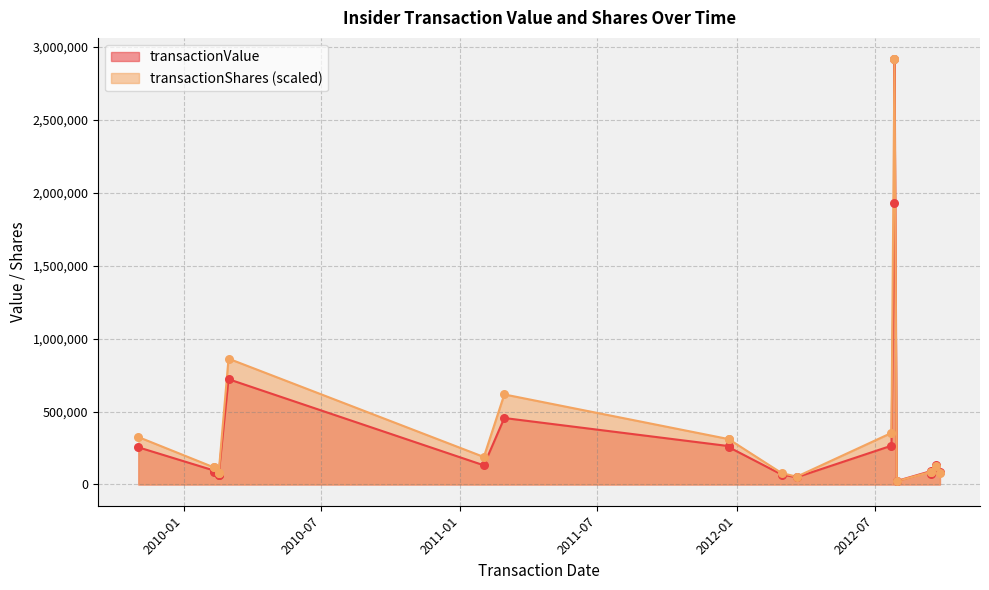

What are all the series names shown in the legend?

transactionValue, transactionShares